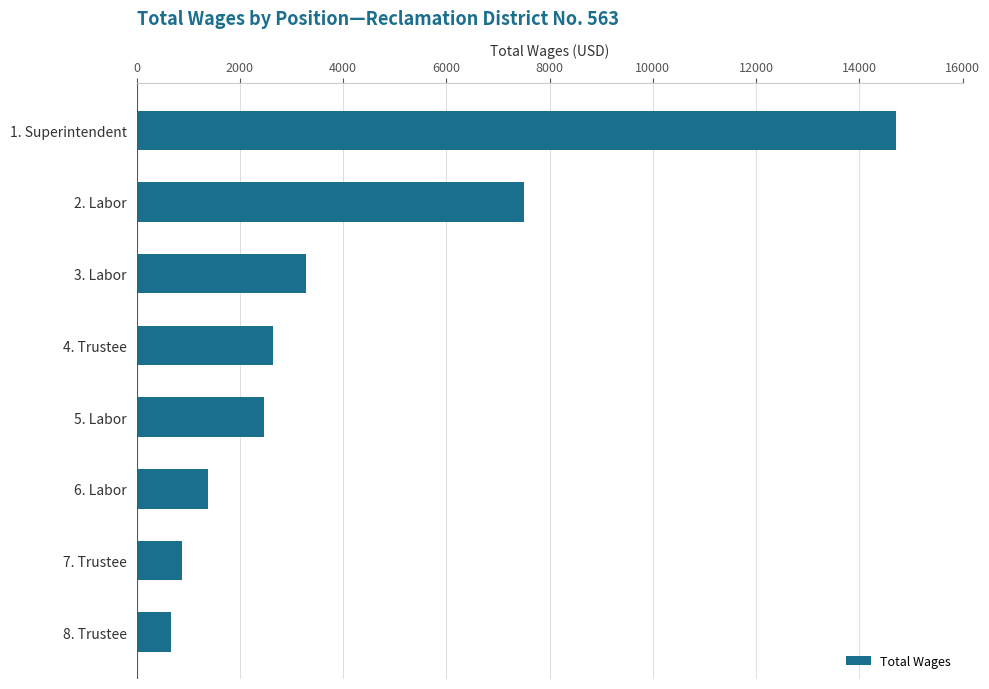

What is the smallest value displayed?

660